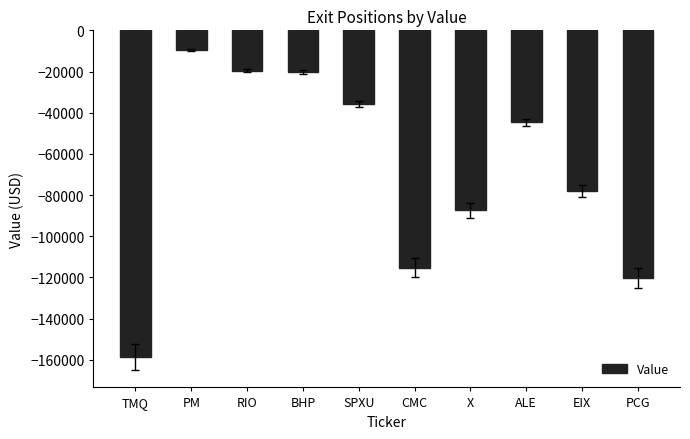

The value at EIX is -78018. True or false?

True